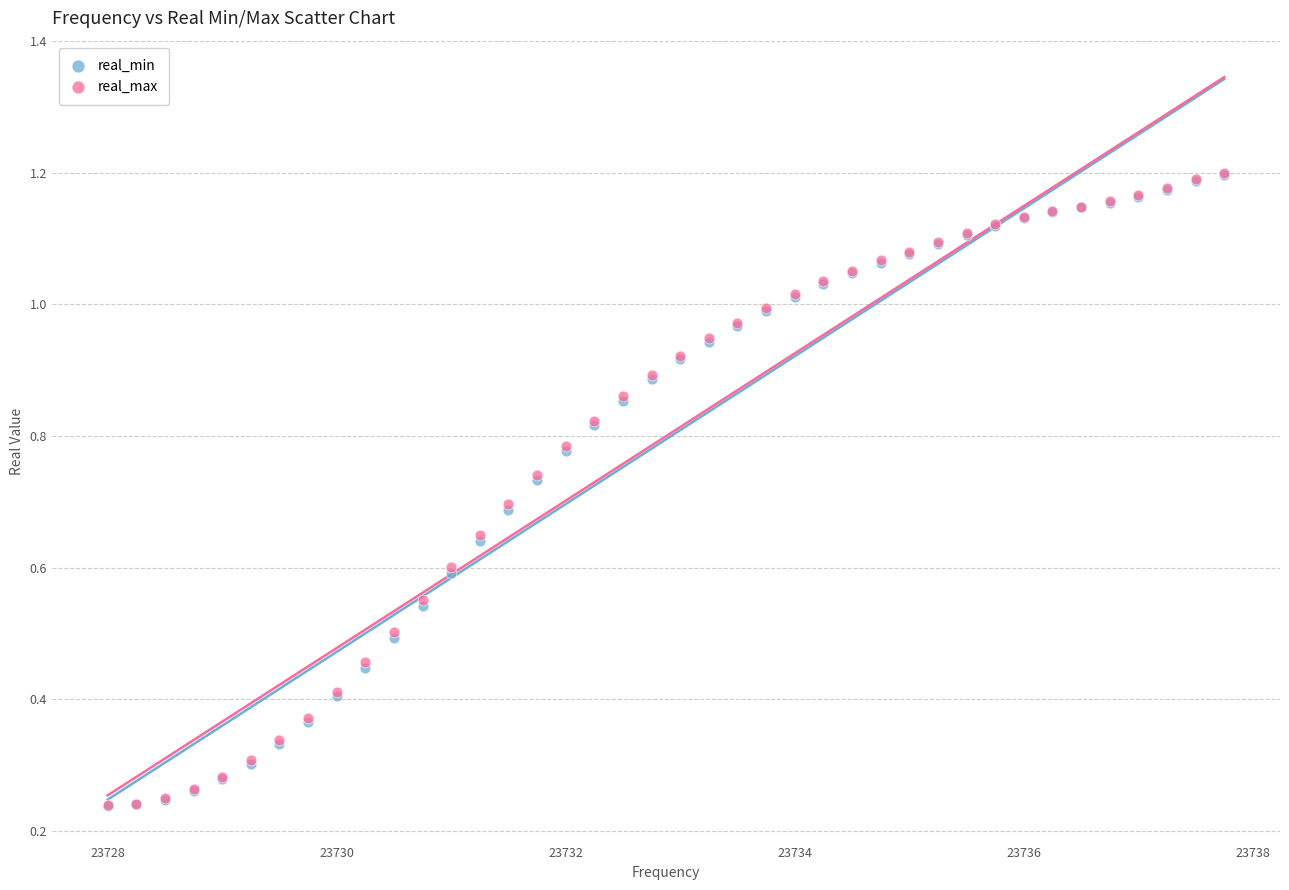

Which series has the widest spread of Y values?

real_max